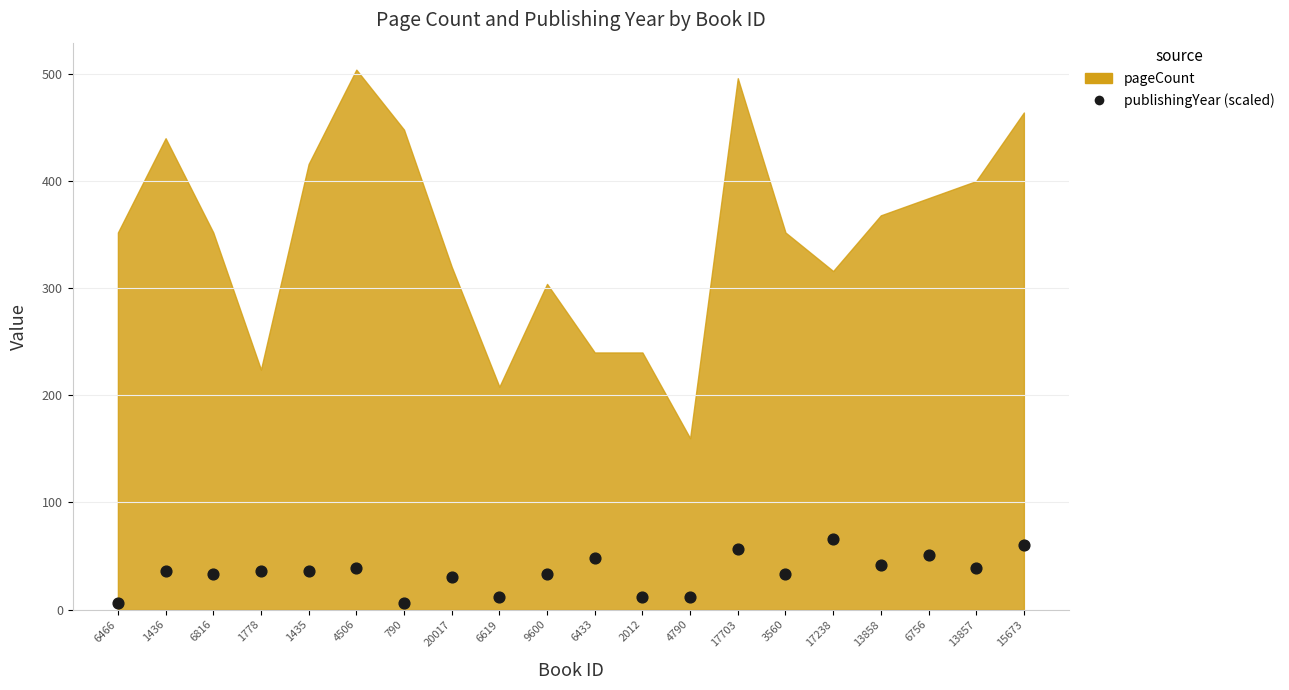

What is the range of Y values (max minus min)?

60